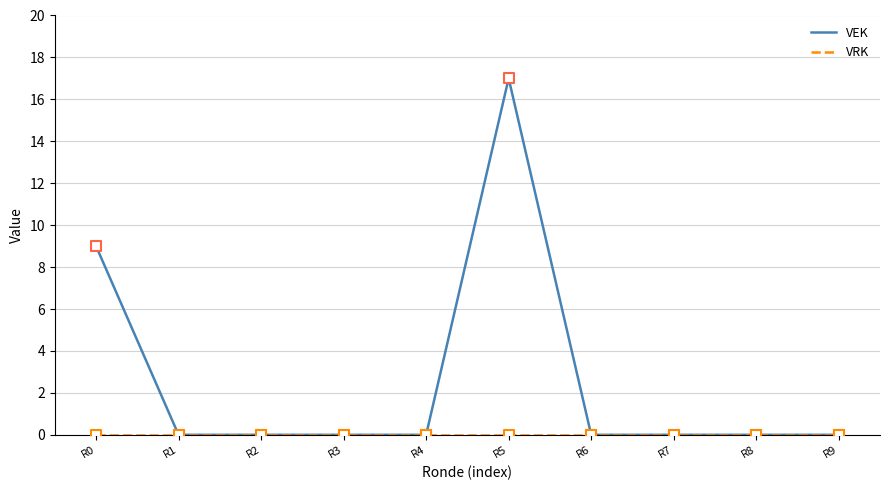

Which series has the largest range (max minus min)?

VEK